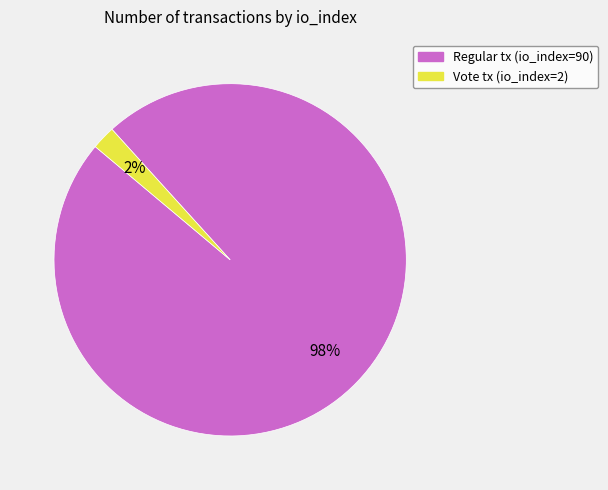

Rank the categories by value from highest to lowest.

Regular tx (io_index=90), Vote tx (io_index=2)